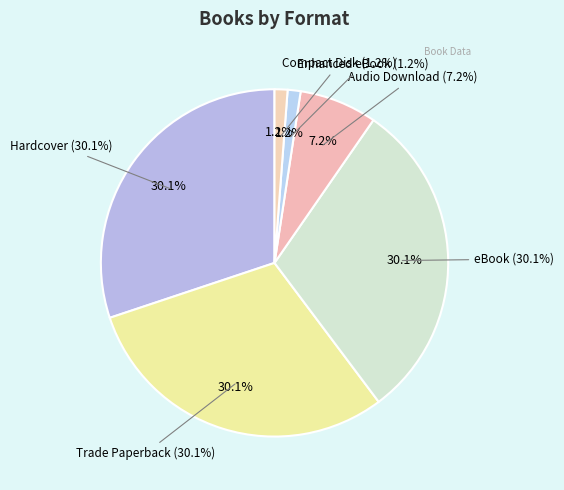

Which slice is the smallest?

Enhanced eBook